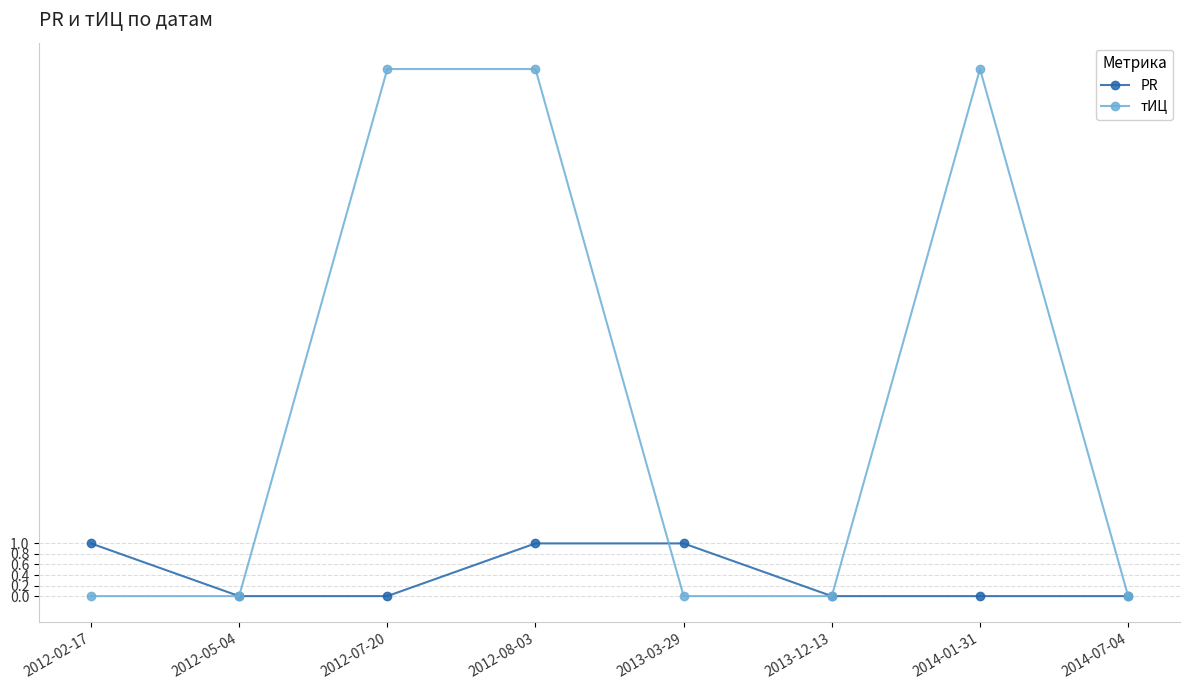

What is the label of the 1st point from the right?

2014-07-04